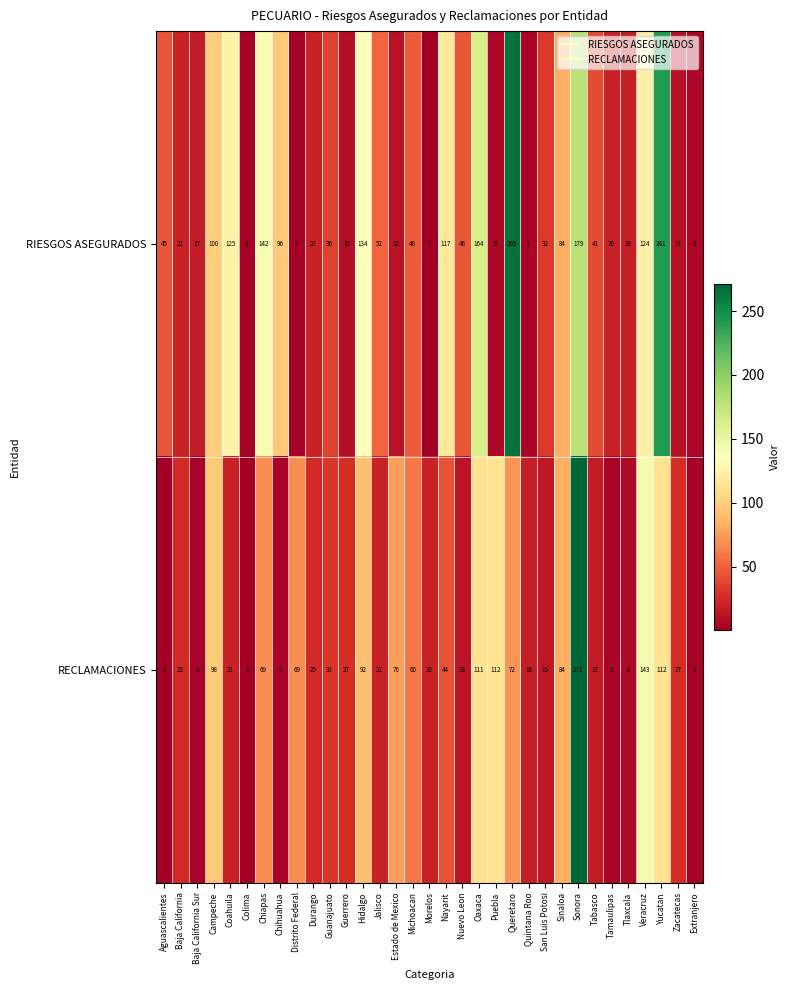

Read the RECLAMACIONES value at Puebla, to the nearest 10.

110